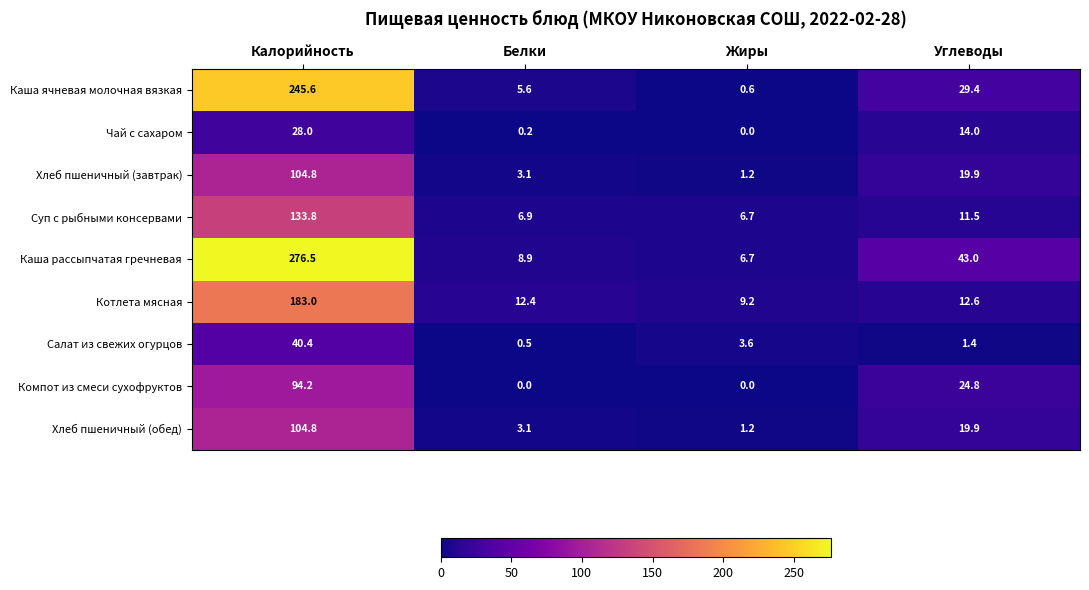

Is it true that Котлета мясная equals 12.4 at Белки?

True